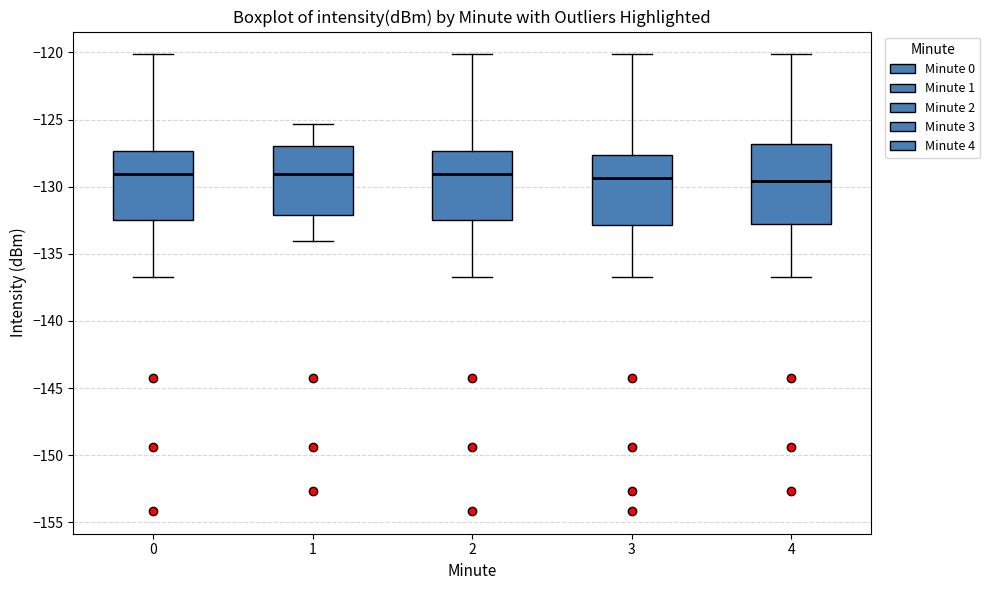

Comparing the boxes themselves (not the whiskers), which one is the tallest?

4